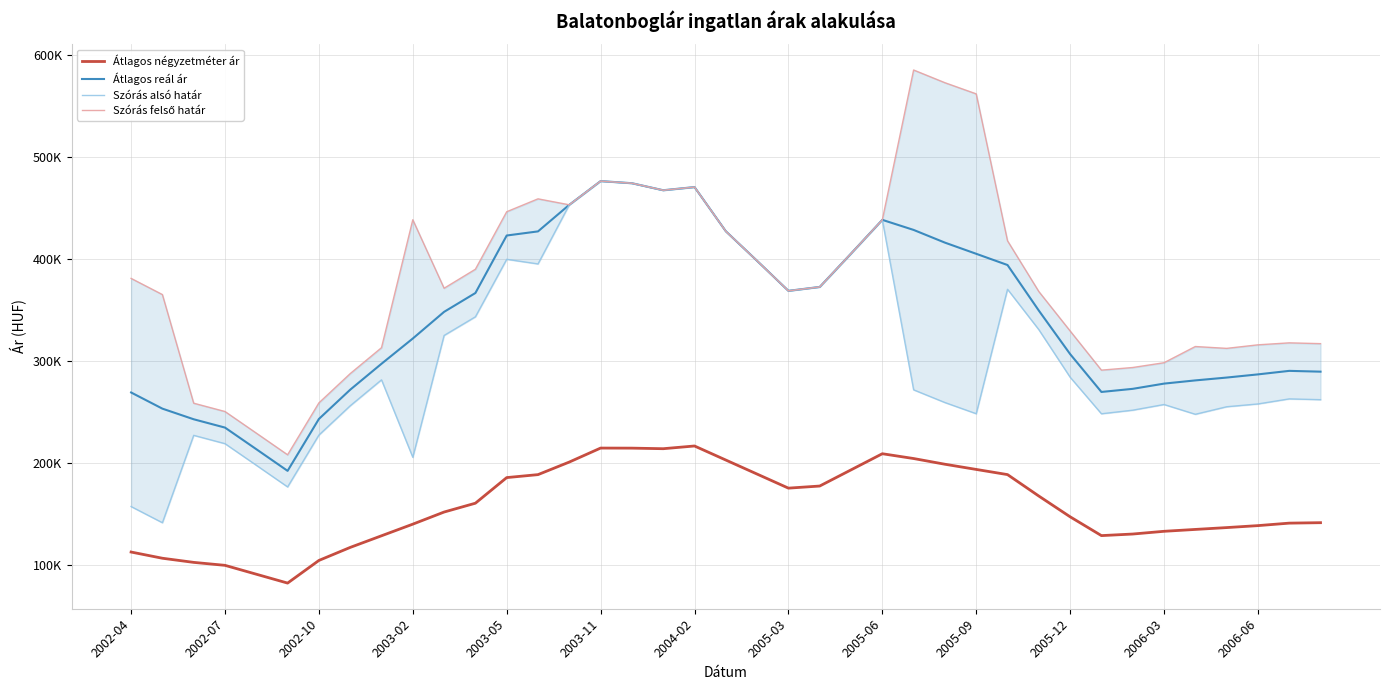

Rank the series by their average value, from lowest to highest.

Átlagos négyzetméter ár, Szórás alsó határ, Átlagos reál ár, Szórás felső határ